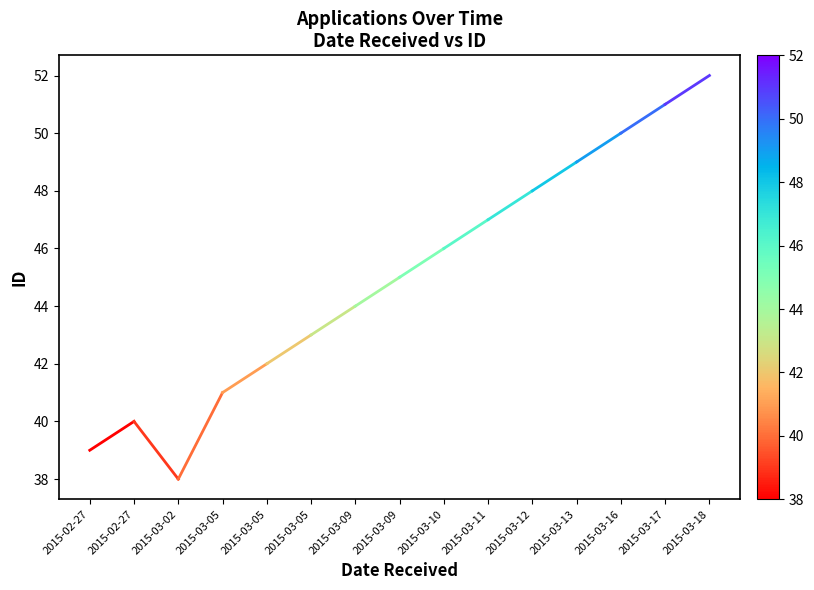

Where is the data nearest to the value 39?

2015-02-27